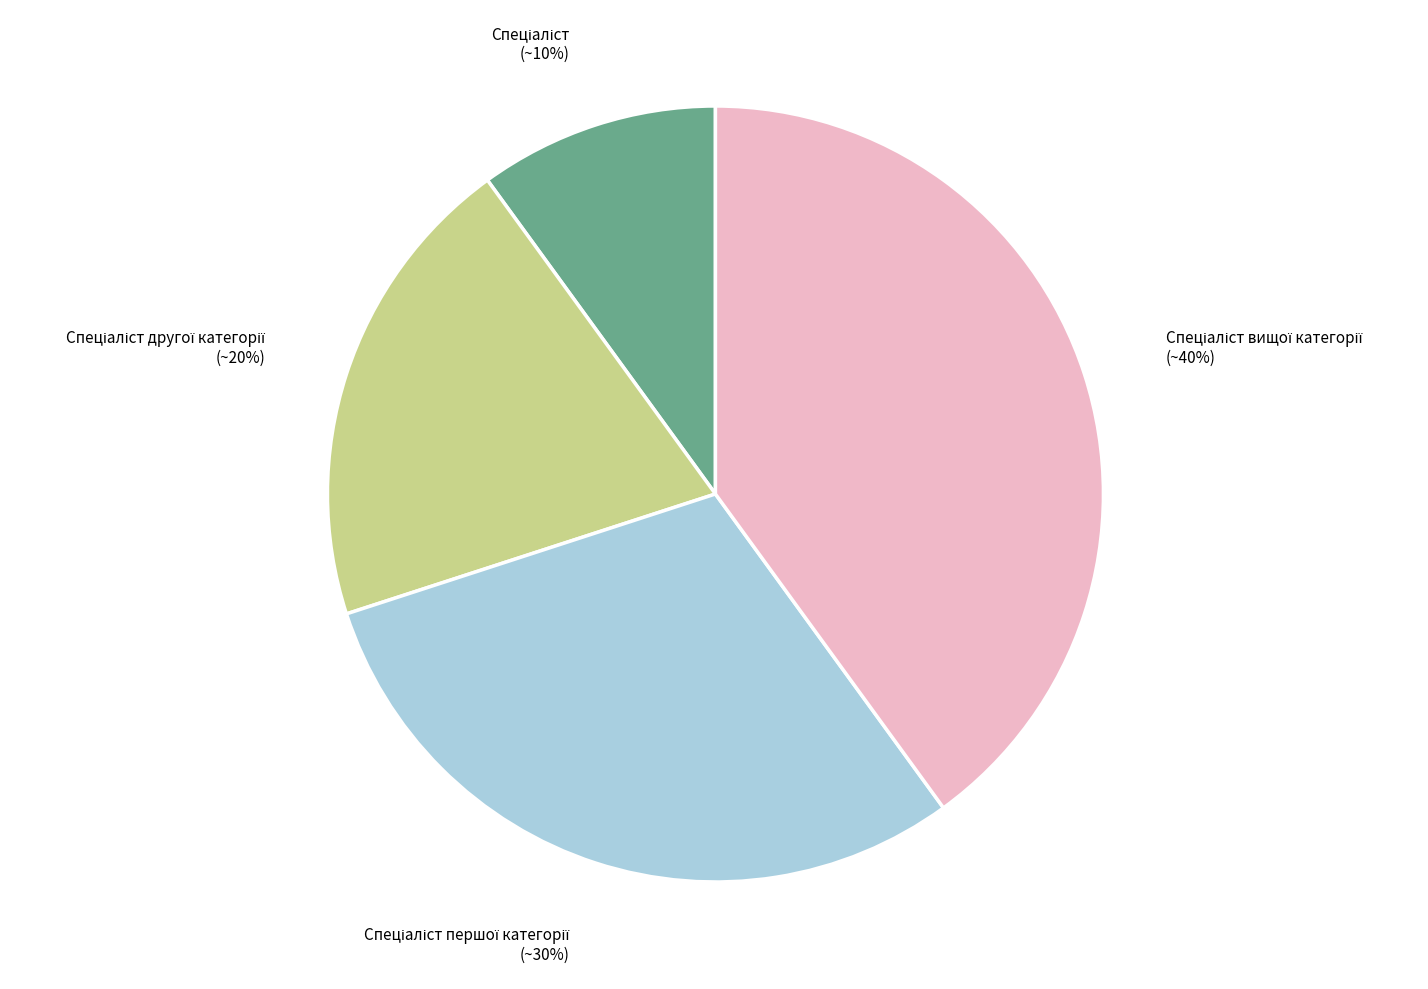

Is there any slice that represents more than half of the pie?

No